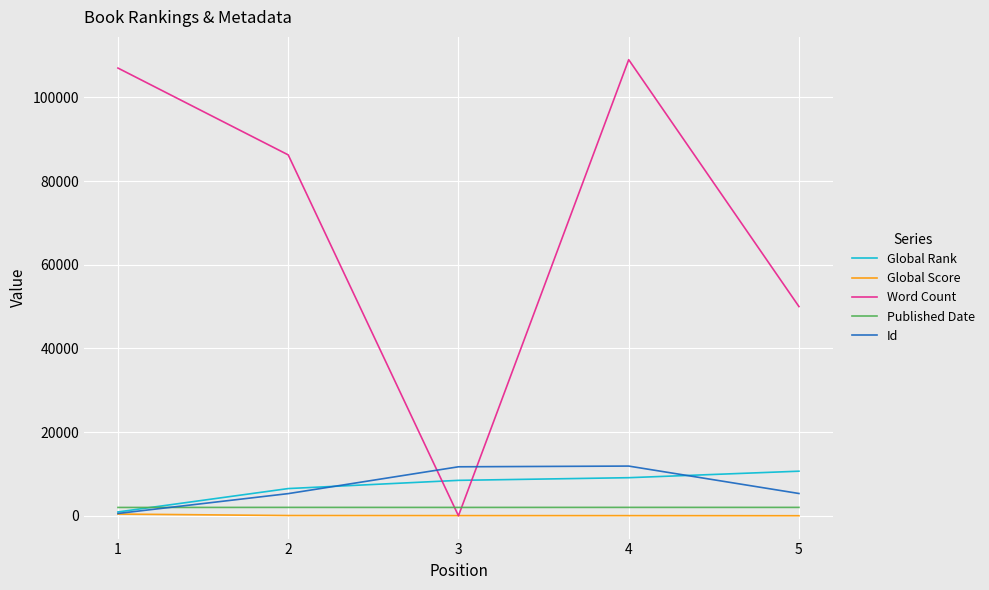

True or false: Published Date and Global Score cross at least once.

False